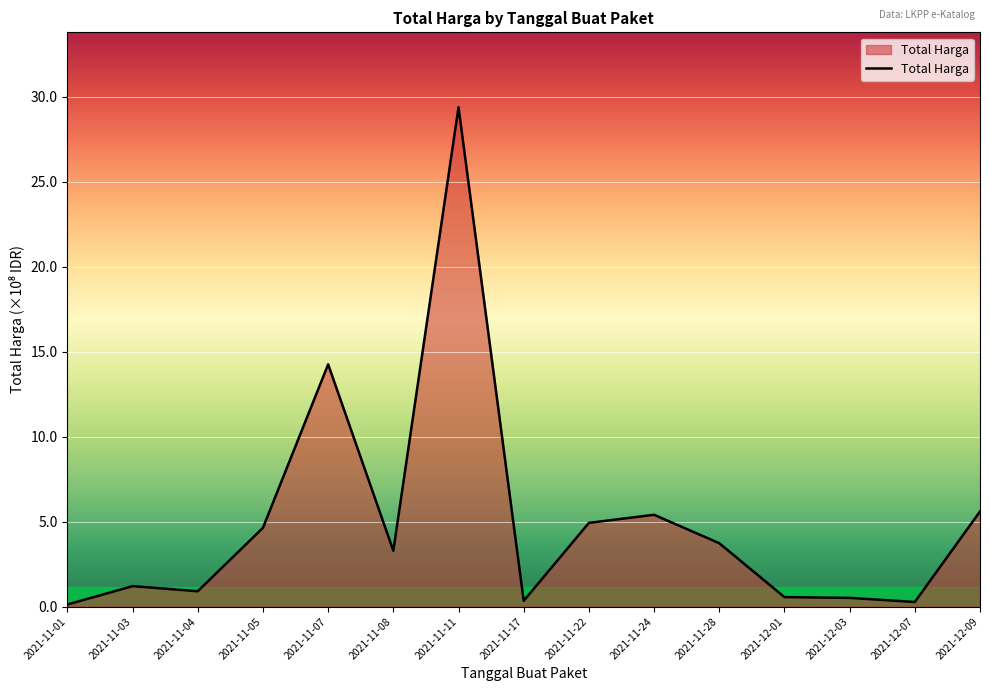

Approximately how many times larger is the value at 2021-11-05 compared to 2021-11-24?

0.9